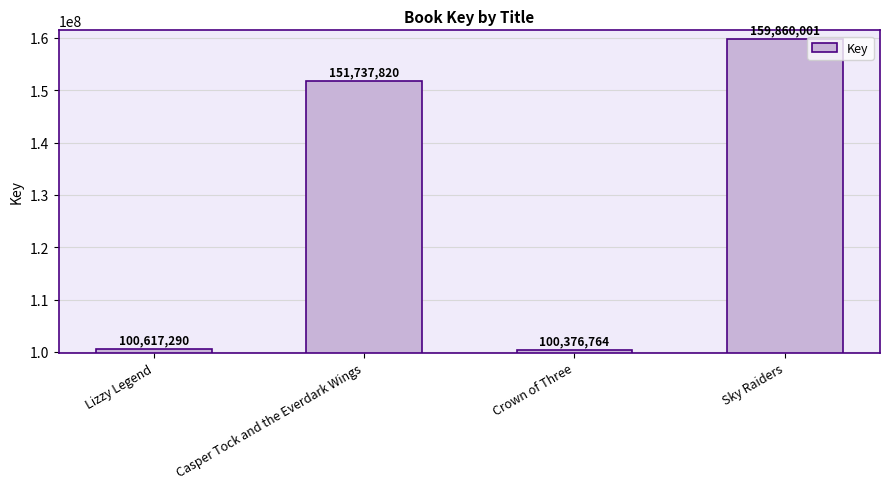

Reading left to right, transcribe all the data shown in this chart.

Lizzy Legend=100617290	Casper Tock and the Everdark Wings=151737820	Crown of Three=100376764	Sky Raiders=159860001